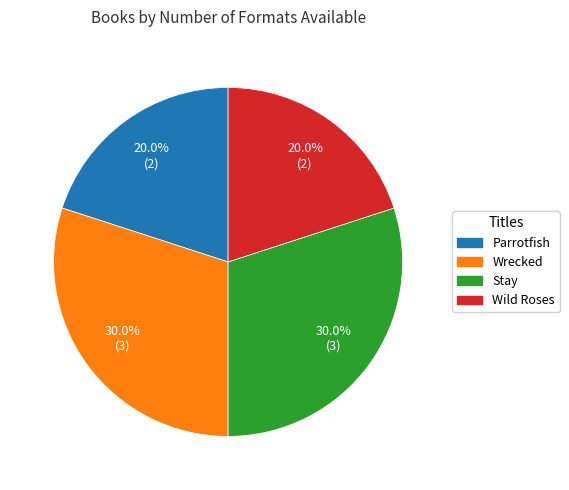

Approximately how many times larger is the value at Stay compared to Wild Roses?

1.5